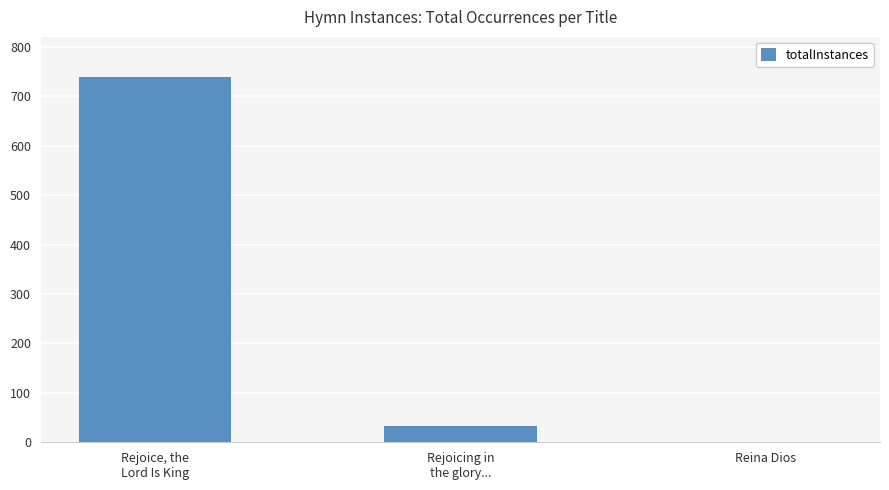

What is the greatest value displayed?

738